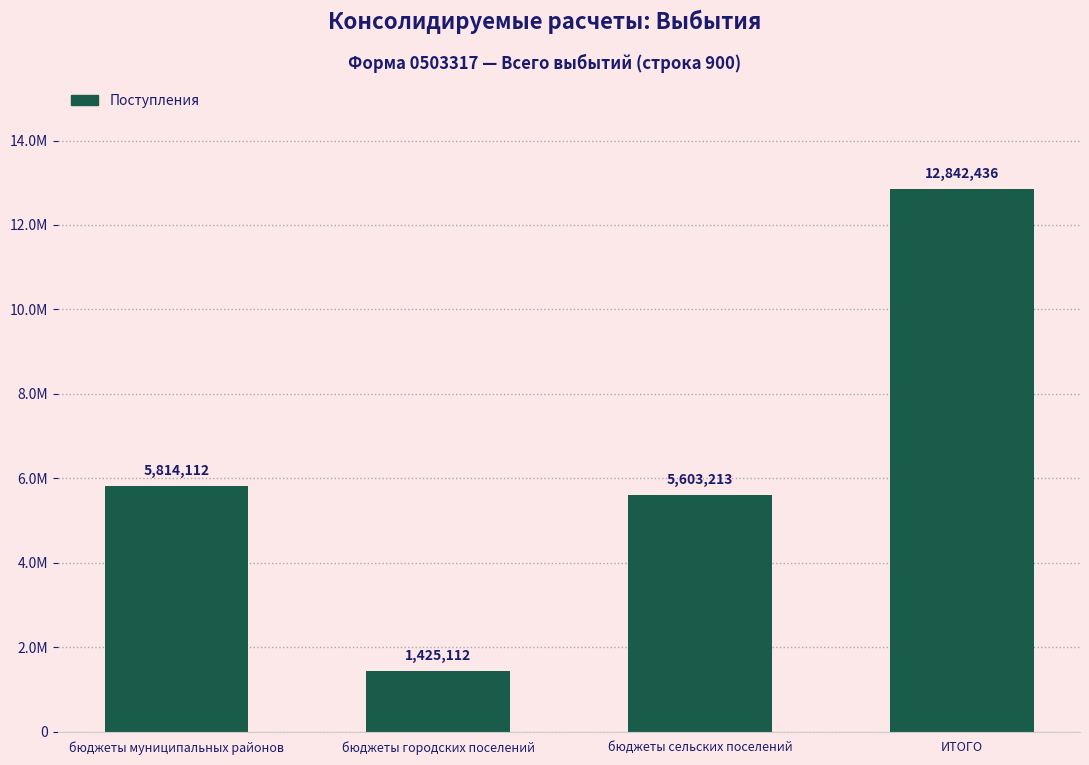

Reading right to left, list all the values displayed in this chart.

ИТОГО=12842436.5	бюджеты сельских поселений=5603213.0	бюджеты городских поселений=1425111.8	бюджеты муниципальных районов=5814111.8